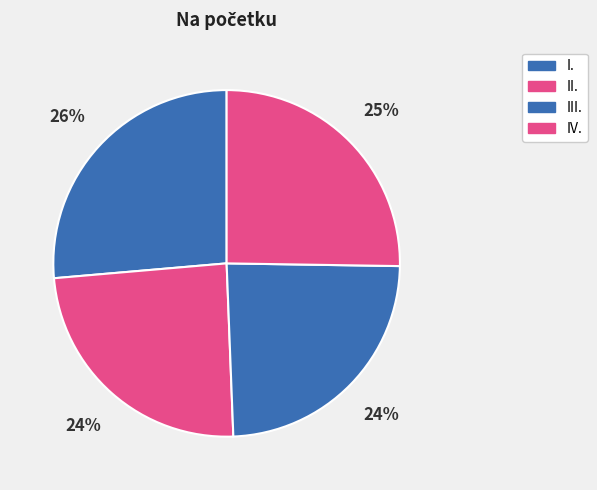

How many slices are in this pie chart?

4